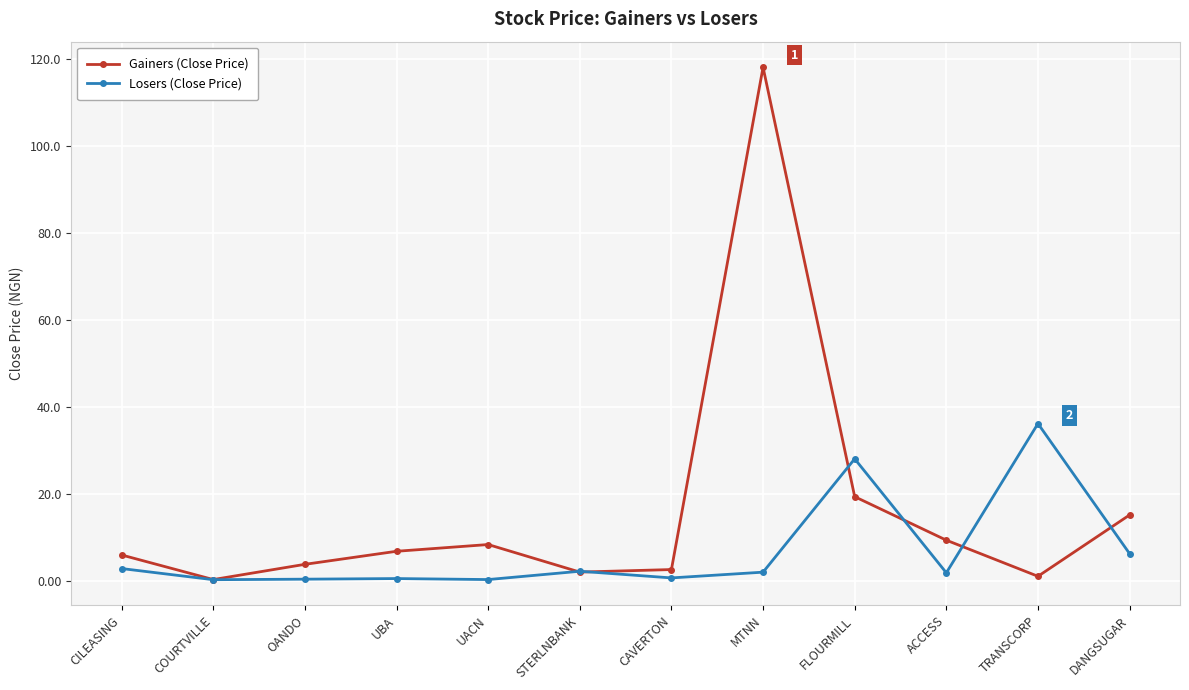

Count the number of categories in the chart.

12